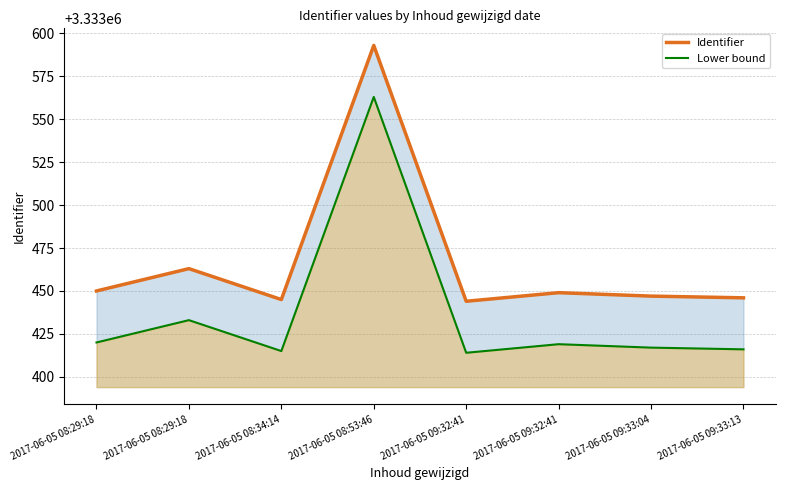

At how many categories does at least one series exceed 3333472?

1